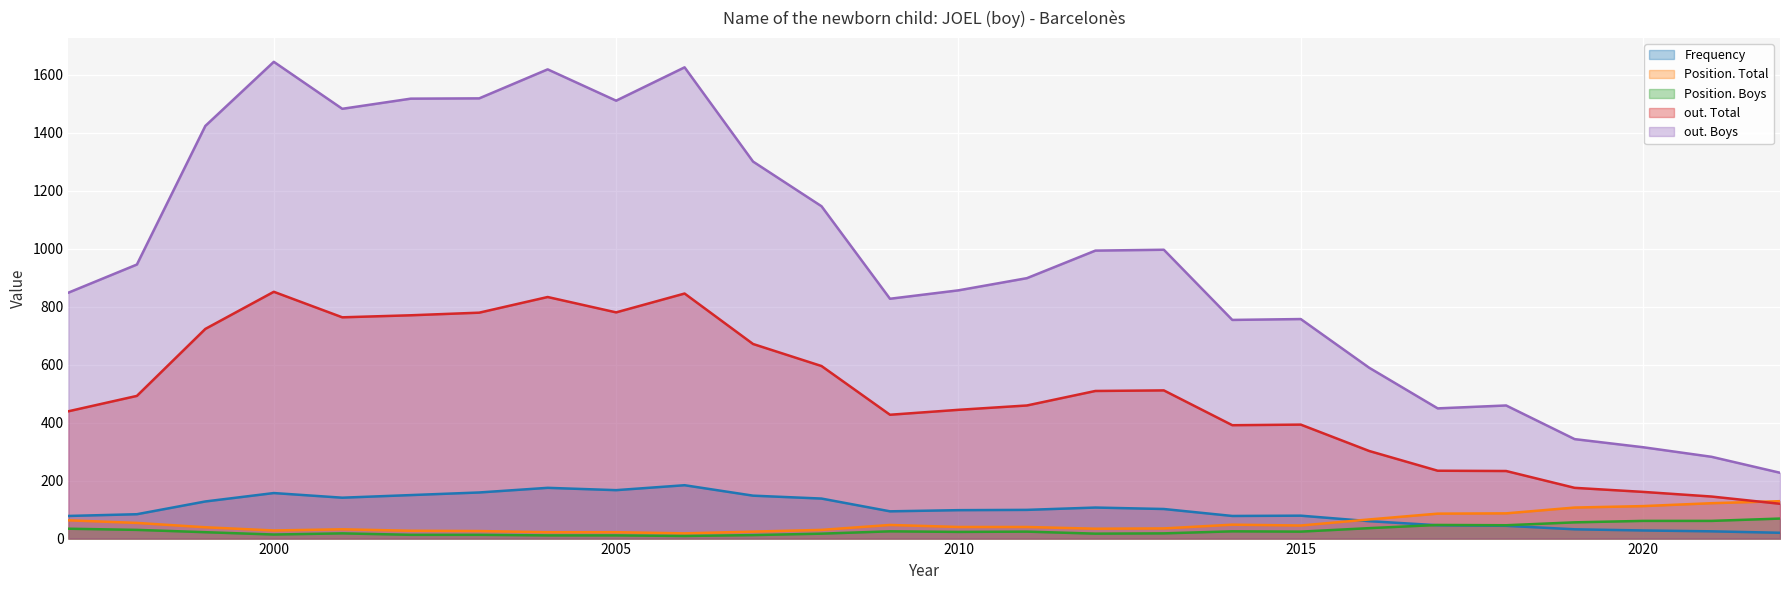

At which category is the sum across all series the highest?

2000